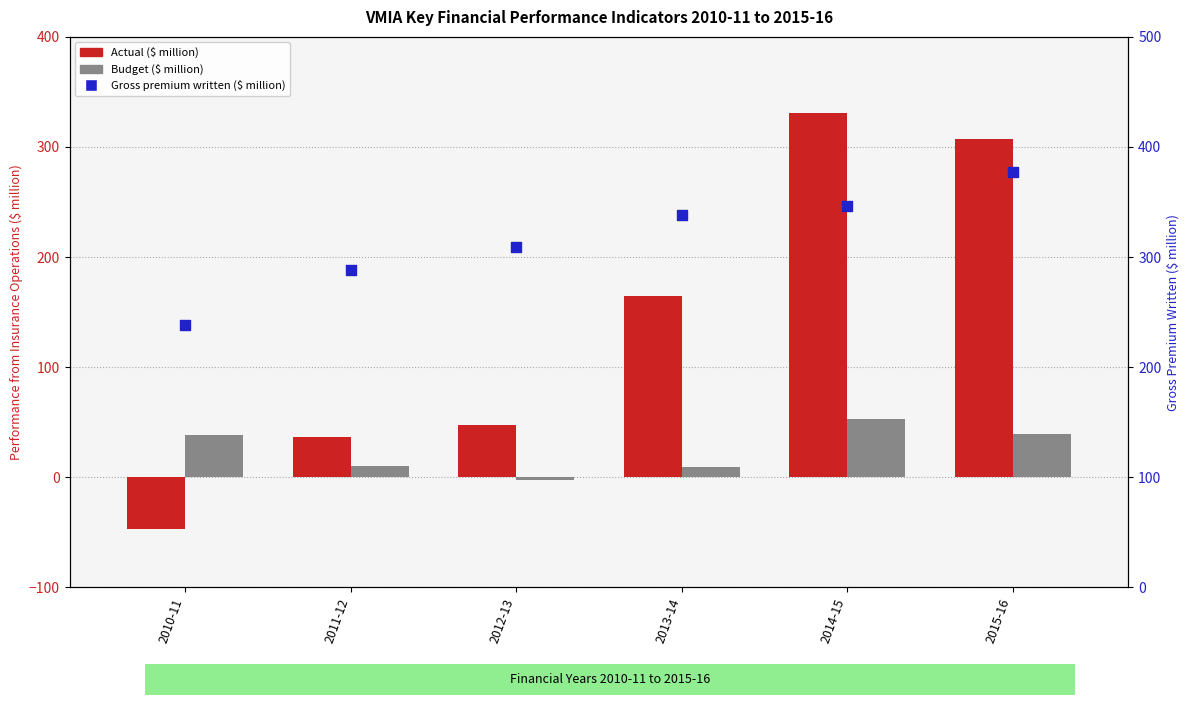

At which category is the sum across all series the highest?

2014-15